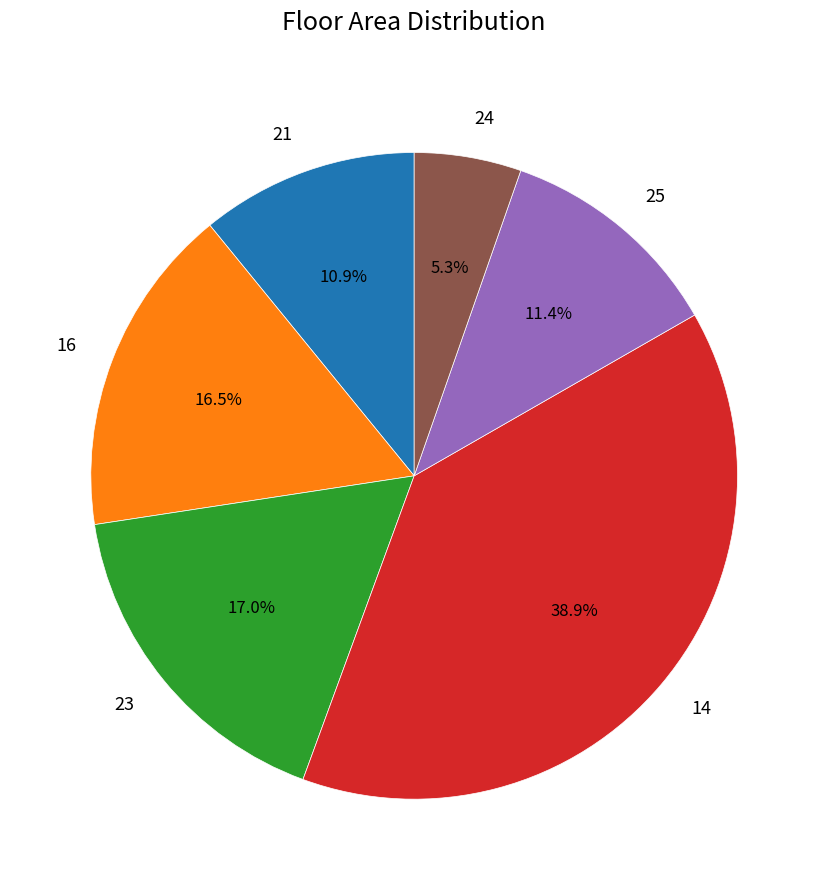

Approximately how many times larger is the value at 23 compared to 16?

1.0